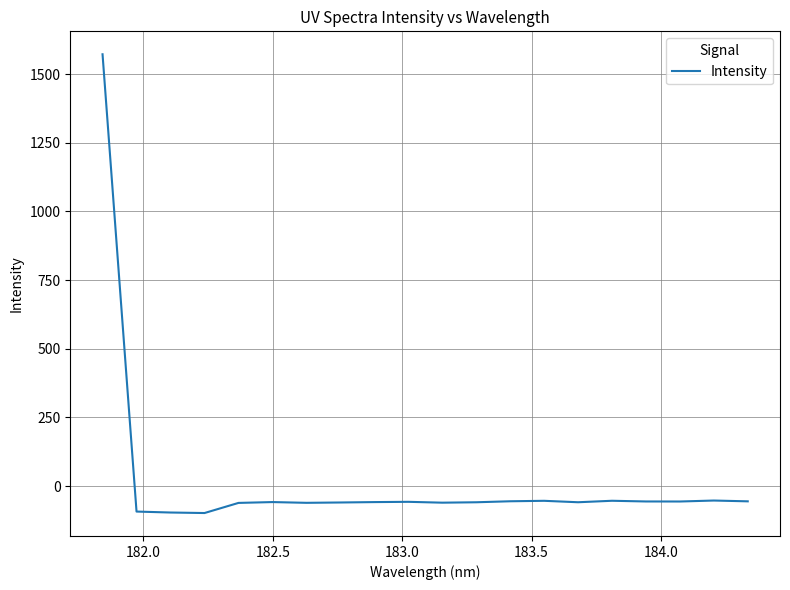

What is the maximum value shown in the chart?

1572.4